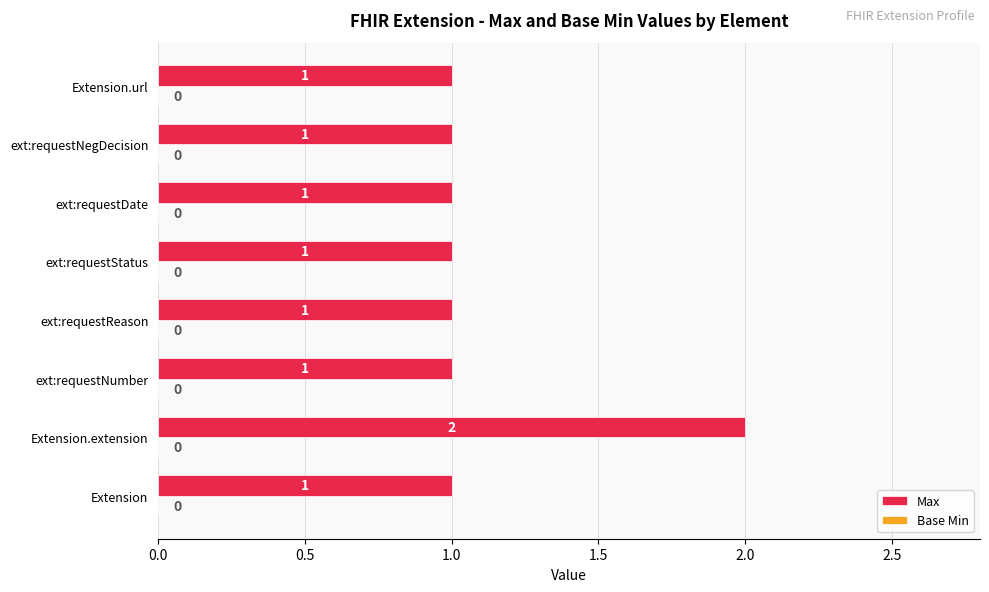

True or false: the data shows 1 at Extension.url.

True